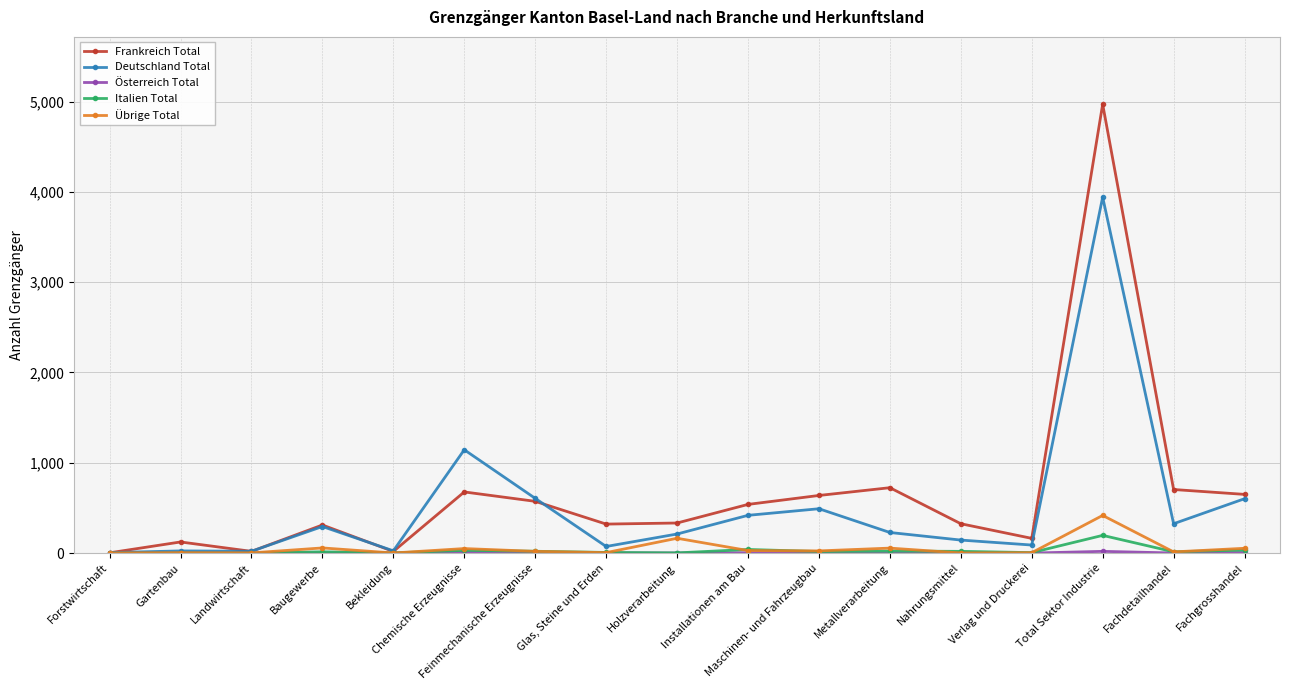

Which series has the largest range (max minus min)?

Frankreich Total